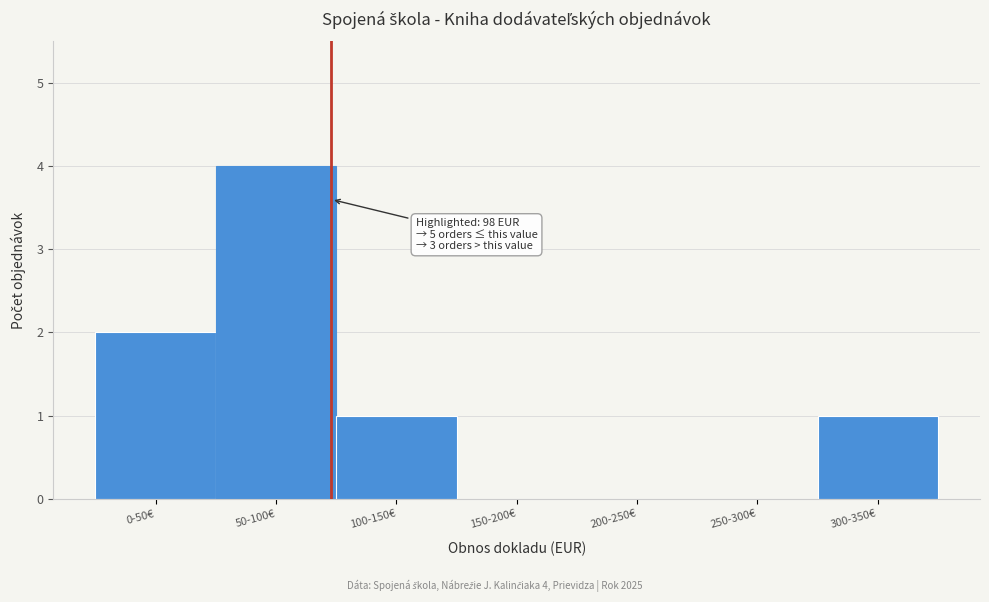

Reading left to right, list all the values displayed in this chart.

0-50€=2	50-100€=4	100-150€=1	150-200€=0	200-250€=0	250-300€=0	300-350€=1